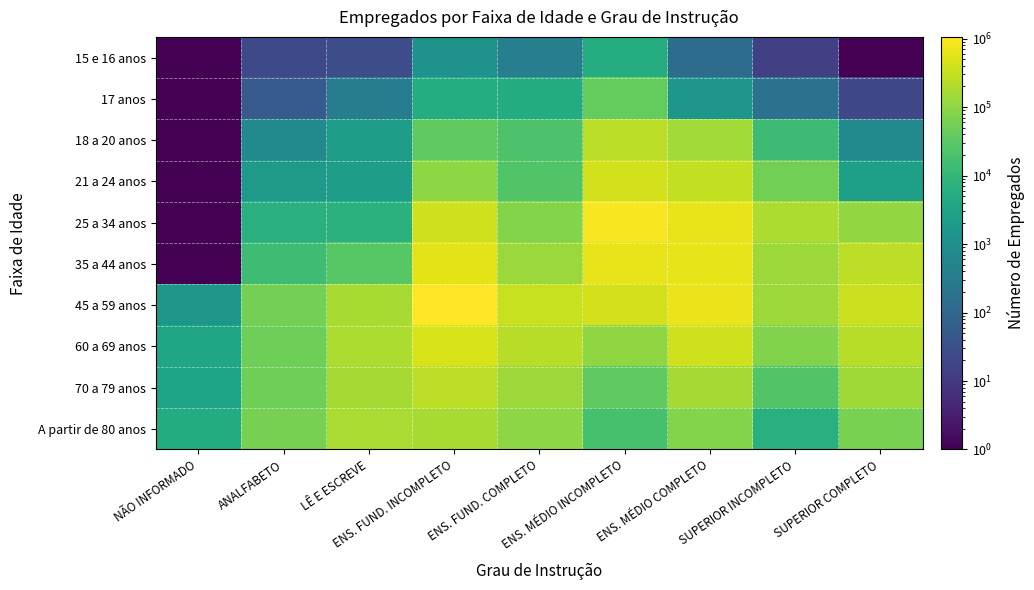

Reading right to left, extract all data points from this chart.

15 e 16 anos: SUPERIOR COMPLETO=0.1	SUPERIOR INCOMPLETO=14.0	ENS. MÉDIO COMPLETO=133.0	ENS. MÉDIO INCOMPLETO=5392.0	ENS. FUND. COMPLETO=376.0	ENS. FUND. INCOMPLETO=1270.0	LÊ E ESCREVE=27.0	ANALFABETO=21.0	NÃO INFORMADO=0.1
17 anos: SUPERIOR COMPLETO=19.0	SUPERIOR INCOMPLETO=183.0	ENS. MÉDIO COMPLETO=1484.0	ENS. MÉDIO INCOMPLETO=39381.0	ENS. FUND. COMPLETO=4975.0	ENS. FUND. INCOMPLETO=5470.0	LÊ E ESCREVE=337.0	ANALFABETO=54.0	NÃO INFORMADO=0.1
18 a 20 anos: SUPERIOR COMPLETO=782.0	SUPERIOR INCOMPLETO=13277.0	ENS. MÉDIO COMPLETO=155968.0	ENS. MÉDIO INCOMPLETO=247355.0	ENS. FUND. COMPLETO=22398.0	ENS. FUND. INCOMPLETO=35380.0	LÊ E ESCREVE=2299.0	ANALFABETO=753.0	NÃO INFORMADO=0.1
21 a 24 anos: SUPERIOR COMPLETO=2565.0	SUPERIOR INCOMPLETO=54198.0	ENS. MÉDIO COMPLETO=292988.0	ENS. MÉDIO INCOMPLETO=406187.0	ENS. FUND. COMPLETO=24742.0	ENS. FUND. INCOMPLETO=102030.0	LÊ E ESCREVE=2362.0	ANALFABETO=1786.0	NÃO INFORMADO=0.1
25 a 34 anos: SUPERIOR COMPLETO=108757.0	SUPERIOR INCOMPLETO=190228.0	ENS. MÉDIO COMPLETO=681645.0	ENS. MÉDIO INCOMPLETO=933958.0	ENS. FUND. COMPLETO=79458.0	ENS. FUND. INCOMPLETO=383624.0	LÊ E ESCREVE=7128.0	ANALFABETO=6572.0	NÃO INFORMADO=0.1
35 a 44 anos: SUPERIOR COMPLETO=263372.0	SUPERIOR INCOMPLETO=141120.0	ENS. MÉDIO COMPLETO=624767.0	ENS. MÉDIO INCOMPLETO=657349.0	ENS. FUND. COMPLETO=133412.0	ENS. FUND. INCOMPLETO=585273.0	LÊ E ESCREVE=28267.0	ANALFABETO=14254.0	NÃO INFORMADO=1.0
45 a 59 anos: SUPERIOR COMPLETO=341909.0	SUPERIOR INCOMPLETO=136729.0	ENS. MÉDIO COMPLETO=696527.0	ENS. MÉDIO INCOMPLETO=433325.0	ENS. FUND. COMPLETO=321349.0	ENS. FUND. INCOMPLETO=1057794.0	LÊ E ESCREVE=168587.0	ANALFABETO=57386.0	NÃO INFORMADO=1503.0
60 a 69 anos: SUPERIOR COMPLETO=236060.0	SUPERIOR INCOMPLETO=76622.0	ENS. MÉDIO COMPLETO=380923.0	ENS. MÉDIO INCOMPLETO=104418.0	ENS. FUND. COMPLETO=237208.0	ENS. FUND. INCOMPLETO=461830.0	LÊ E ESCREVE=187293.0	ANALFABETO=48516.0	NÃO INFORMADO=3605.0
70 a 79 anos: SUPERIOR COMPLETO=146326.0	SUPERIOR INCOMPLETO=24315.0	ENS. MÉDIO COMPLETO=160640.0	ENS. MÉDIO INCOMPLETO=34974.0	ENS. FUND. COMPLETO=135592.0	ENS. FUND. INCOMPLETO=263861.0	LÊ E ESCREVE=159576.0	ANALFABETO=50139.0	NÃO INFORMADO=3127.0
A partir de 80 anos: SUPERIOR COMPLETO=65257.0	SUPERIOR INCOMPLETO=6784.0	ENS. MÉDIO COMPLETO=80218.0	ENS. MÉDIO INCOMPLETO=18549.0	ENS. FUND. COMPLETO=102899.0	ENS. FUND. INCOMPLETO=170927.0	LÊ E ESCREVE=177572.0	ANALFABETO=62823.0	NÃO INFORMADO=5151.0